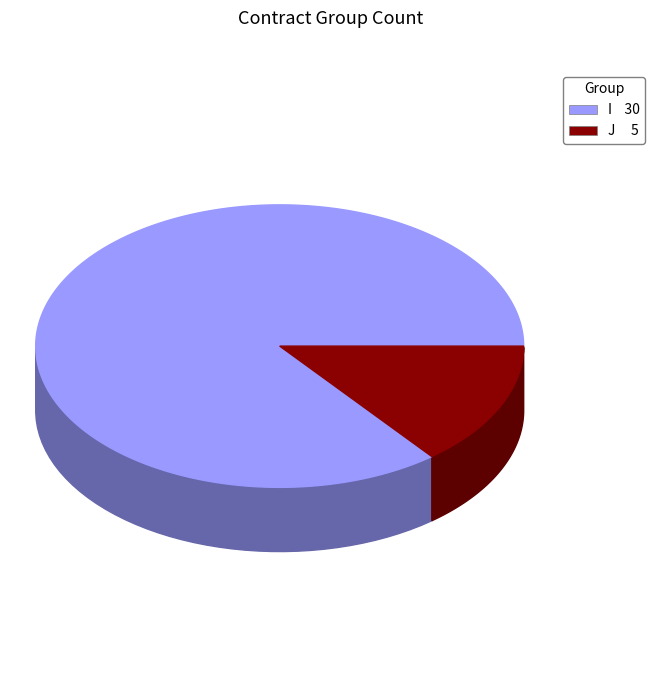

Which slice is the smallest?

J